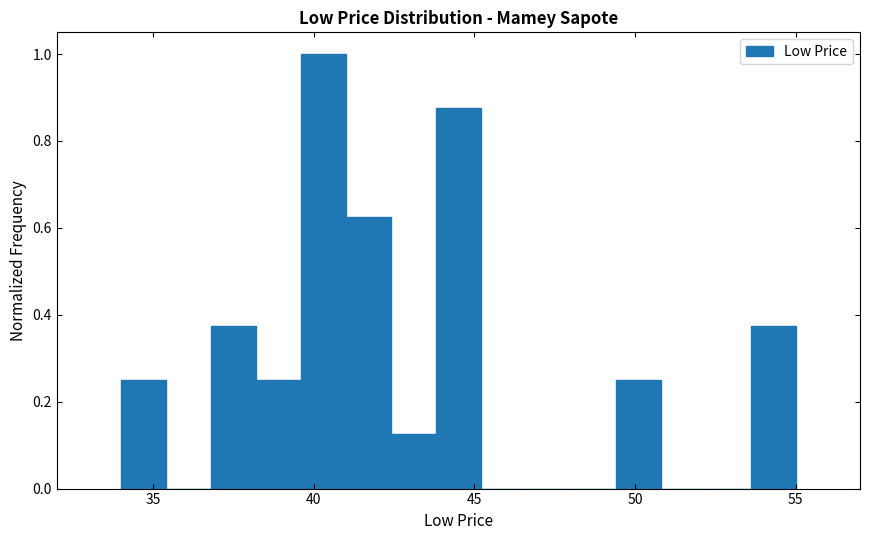

Read against the x-axis, roughly where is the centre of the tallest bar?

40.5